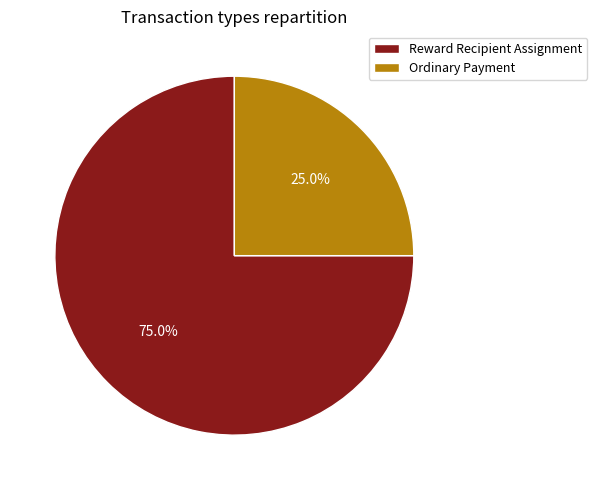

Is Reward Recipient Assignment the majority of the pie?

Yes